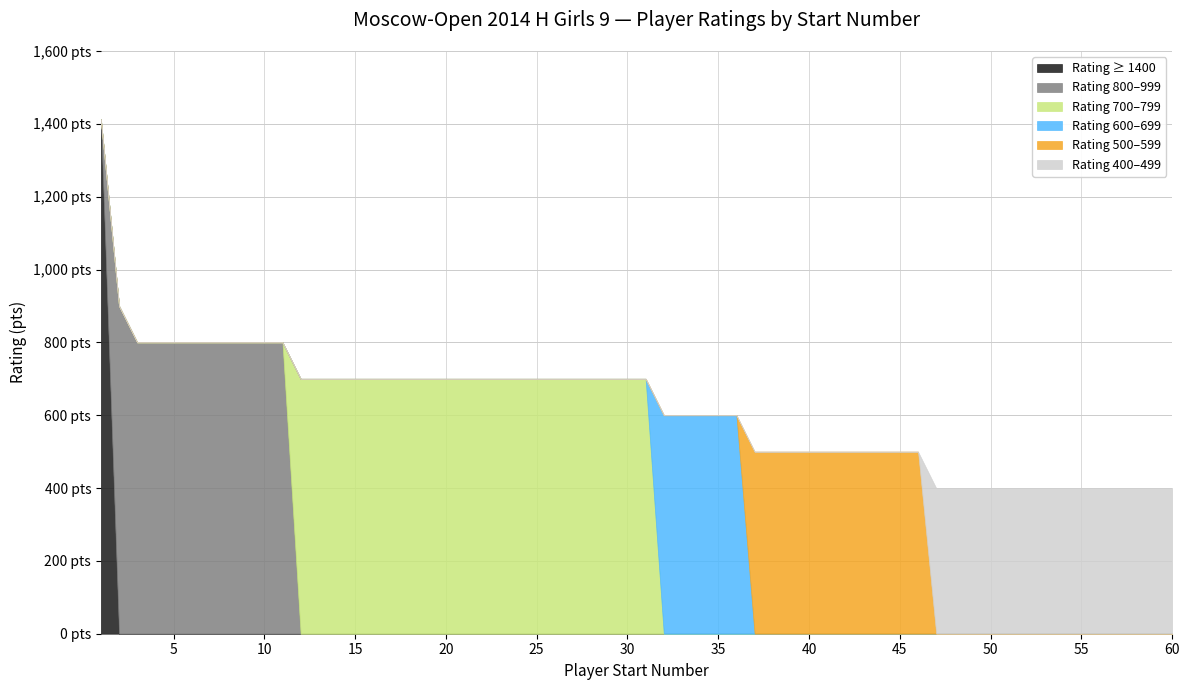

At which category is the sum across all series the highest?

1